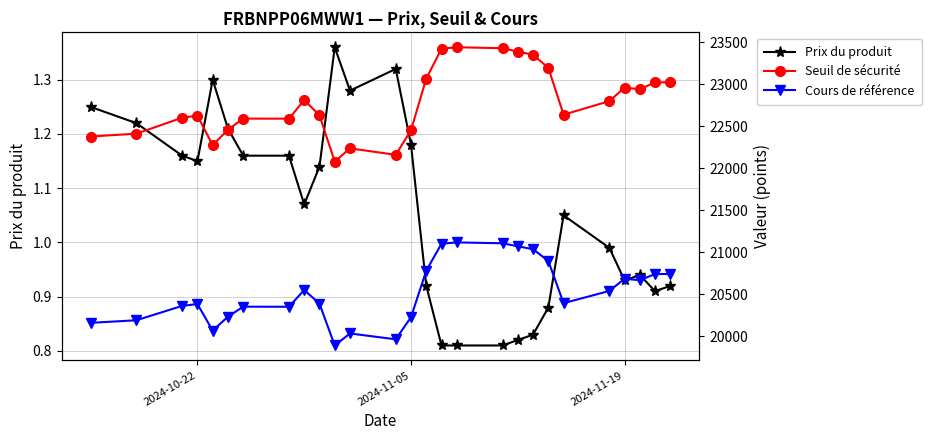

True or false: Cours de référence has a value of 28169.1 at 17.

False